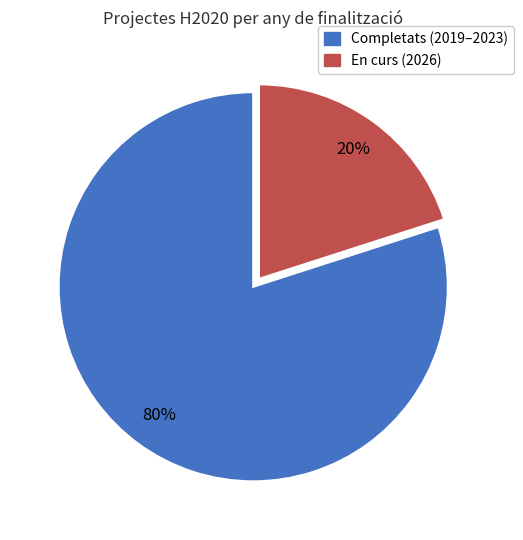

Count the number of slices in the pie.

2